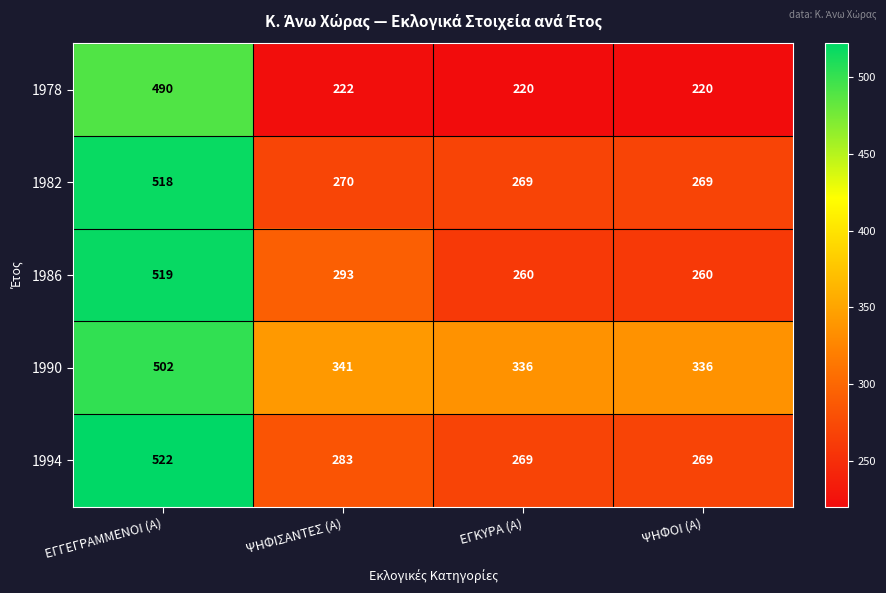

Count the number of categories in the chart.

4